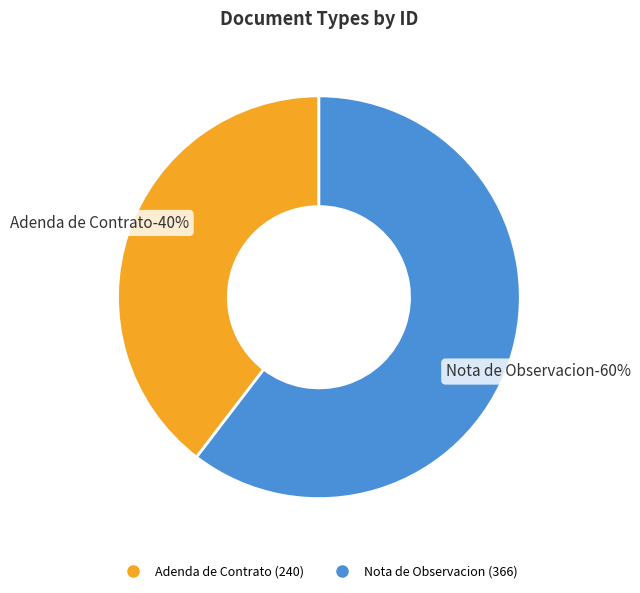

What is the change in value from Adenda de Contrato to Nota de Observacion?

+126